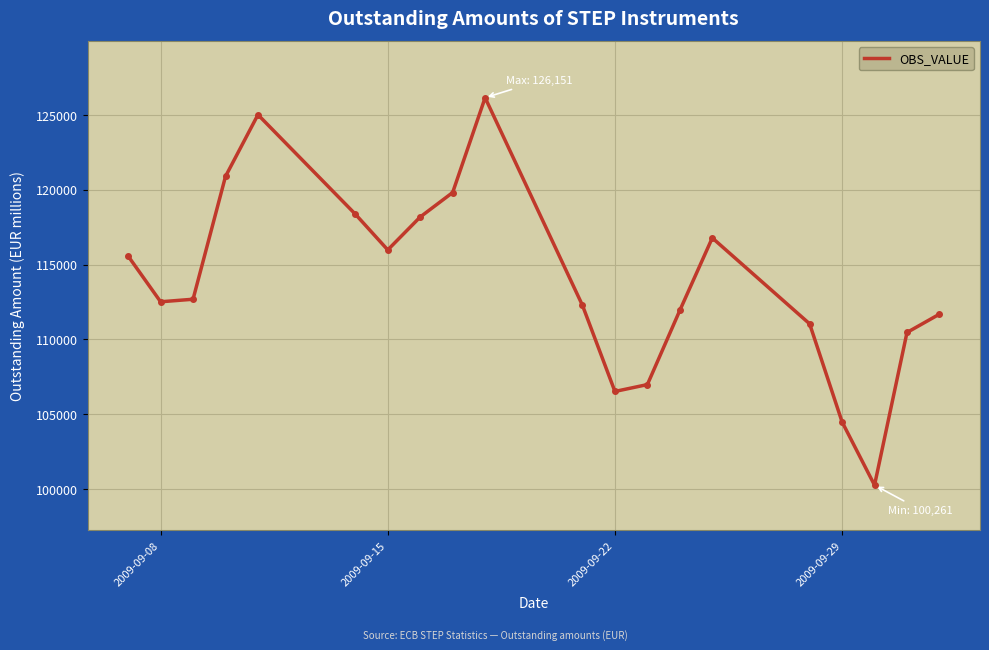

What is the minimum value shown in the chart?

100261